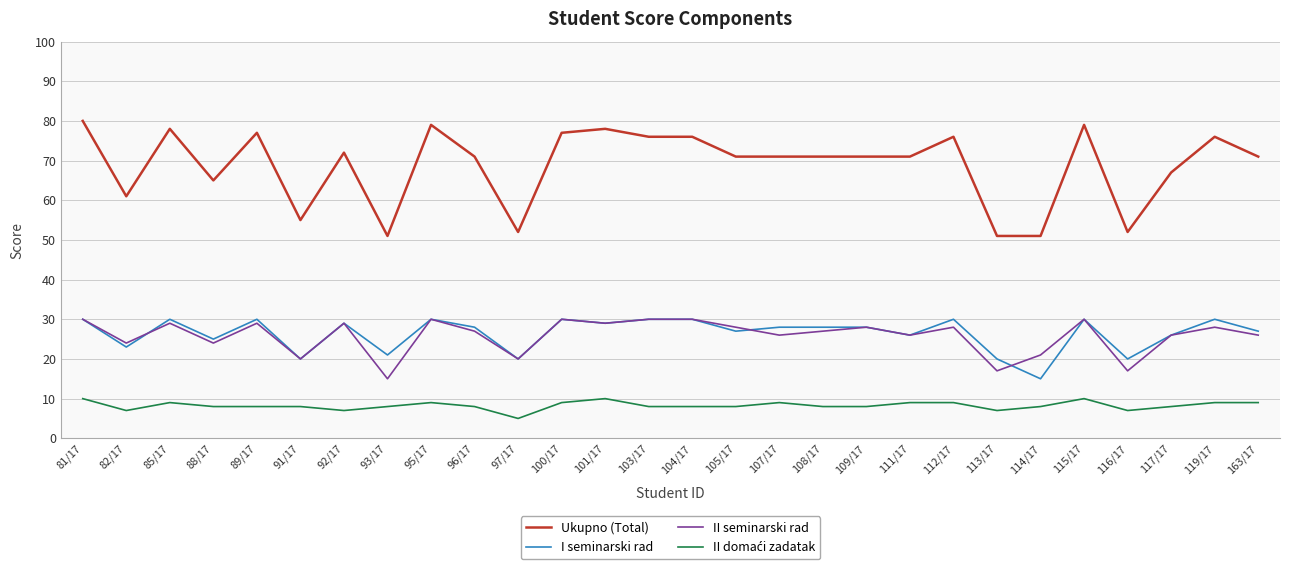

True or false: II seminarski rad and Ukupno (Total) cross at least once.

False